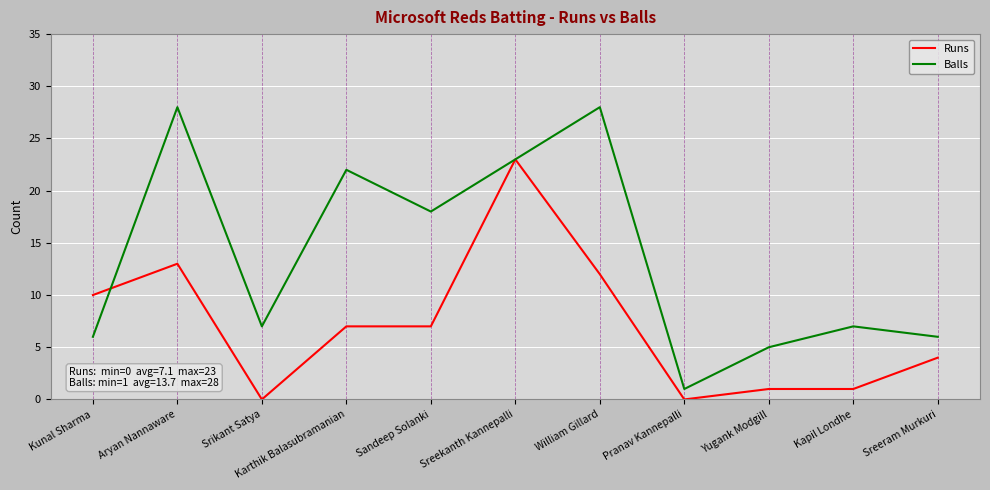

What are all the series names shown in the legend?

Runs, Balls